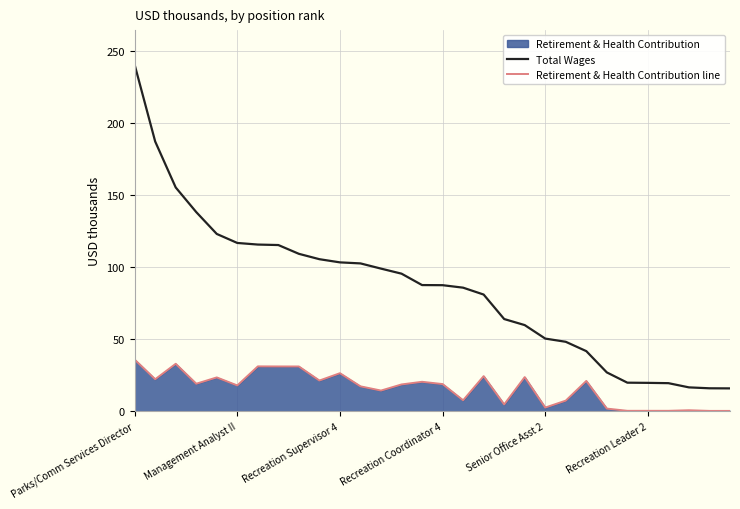

True or false: Retirement & Health Contribution line has more than 0 interior local peaks.

True